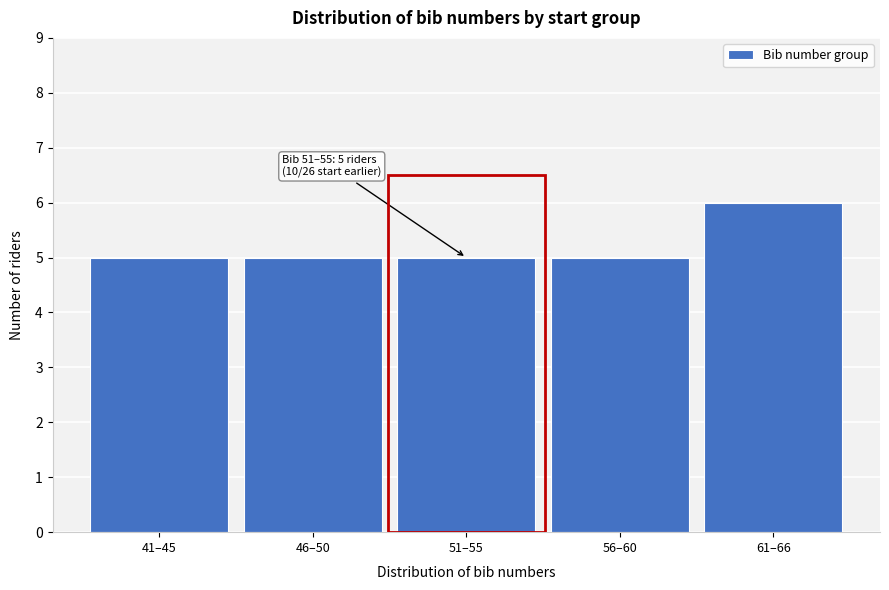

Reading left to right, what are all the values shown in this chart?

41–45=5	46–50=5	51–55=5	56–60=5	61–66=6